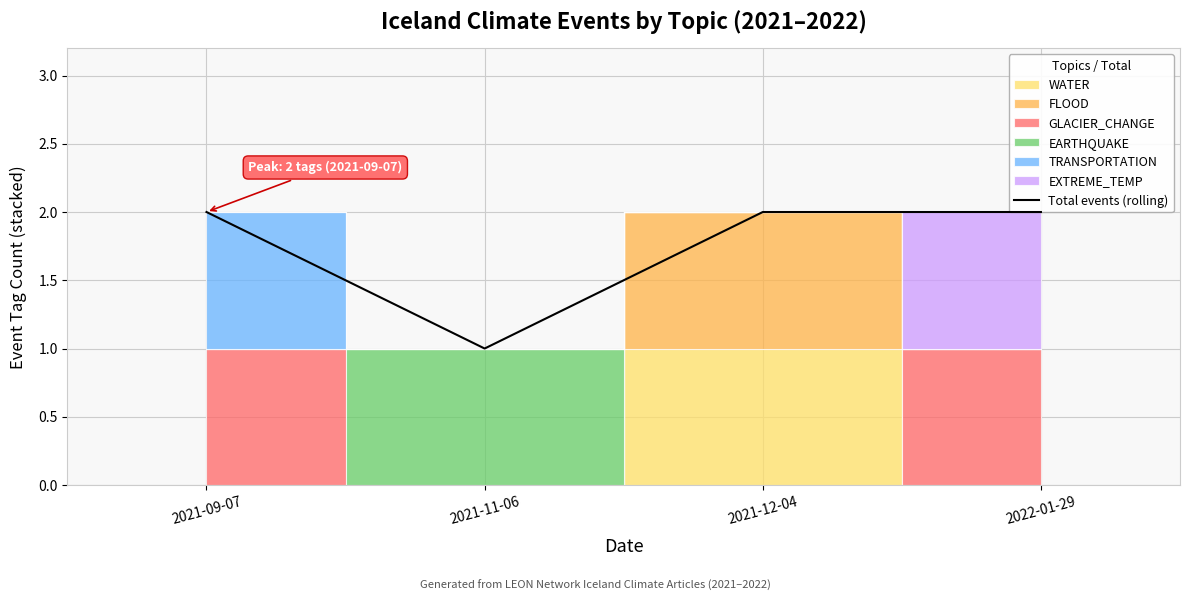

What is the change in value from 2021-11-06 to 2022-01-29?

+1